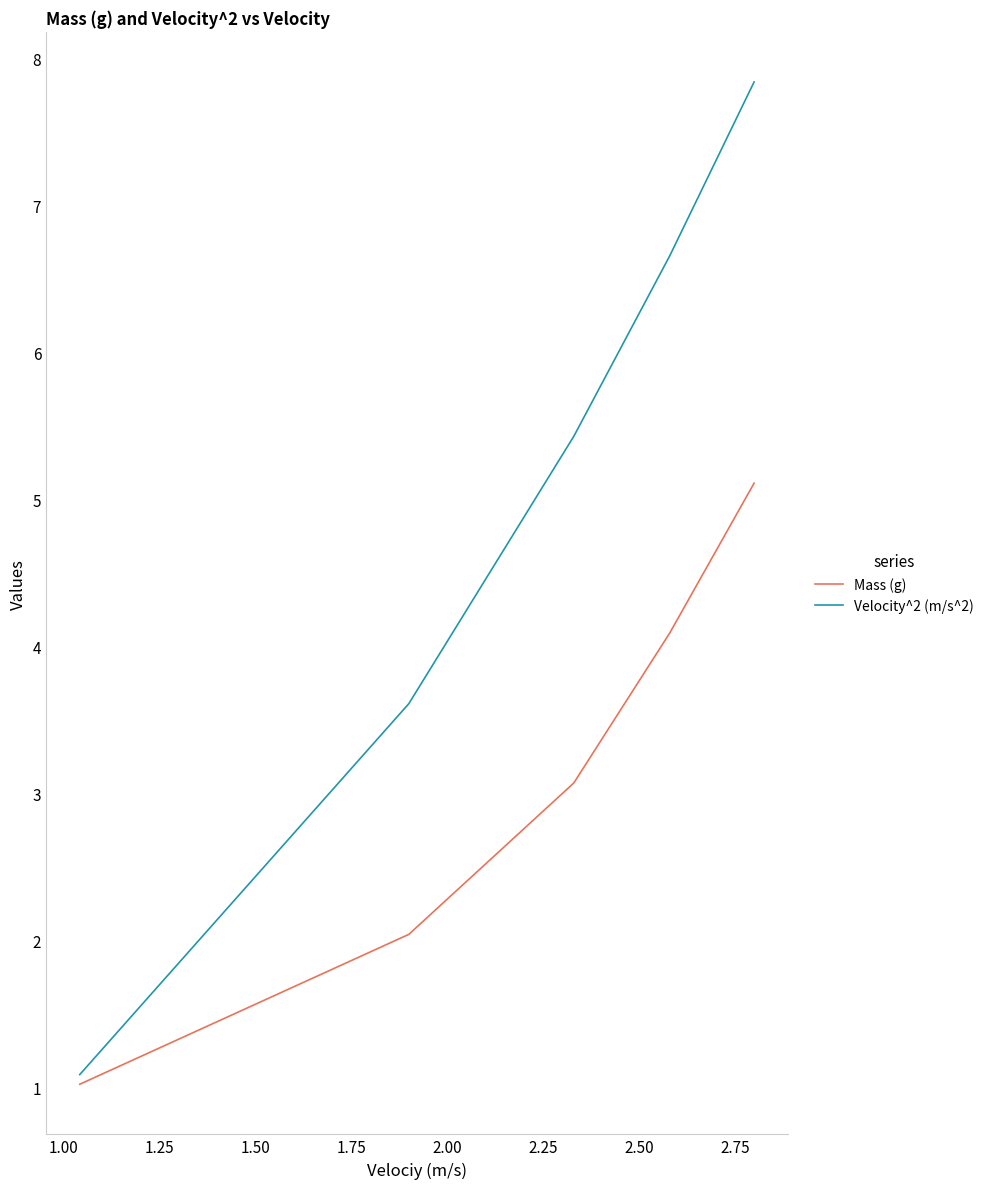

Reading left to right, list all the values displayed in this chart.

Mass (g): 1.0	2.0	3.1	4.1	5.1
Velocity^2 (m/s^2): 1.1	3.6	5.4	6.7	7.8